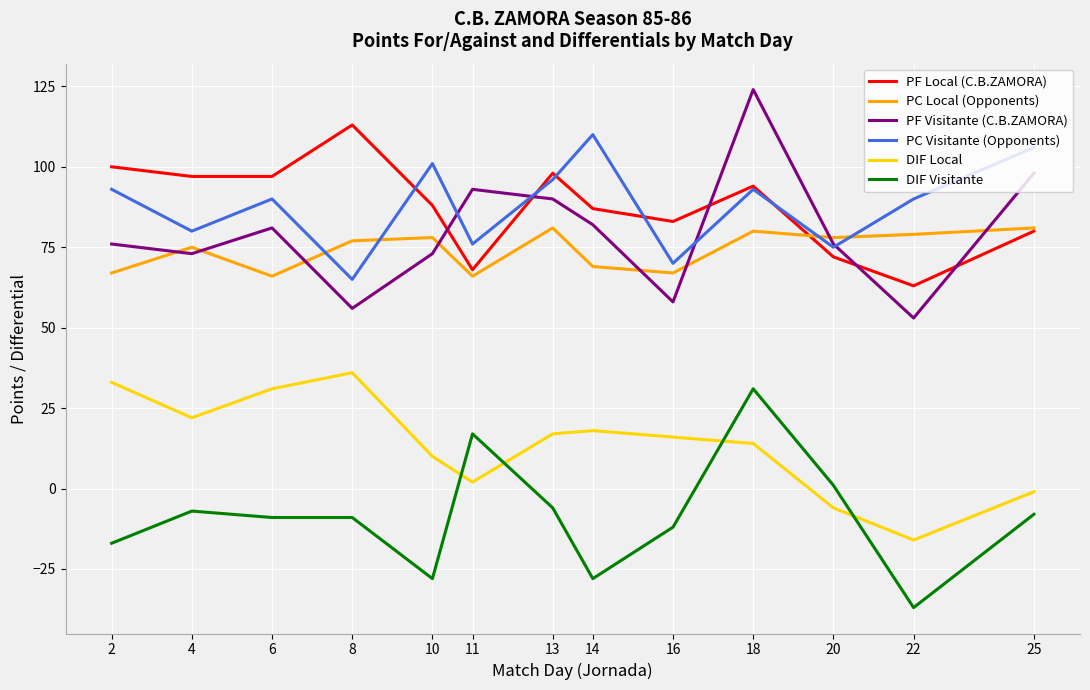

At which category does PC Visitante (Opponents) reach its first local peak?

6